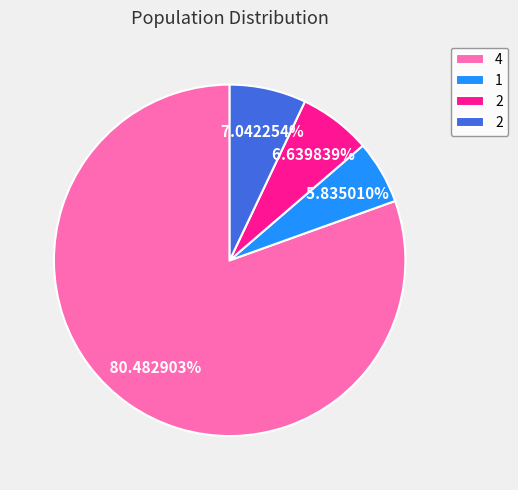

Is there a majority slice in this chart?

Yes